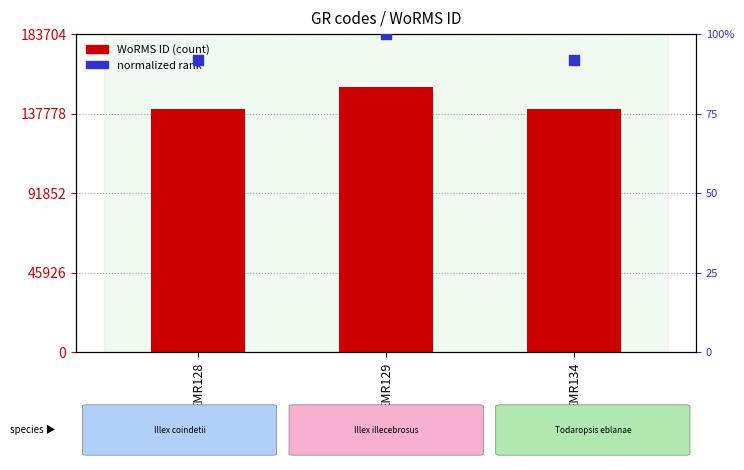

What is the total value across all series at EMR128?

140712.9